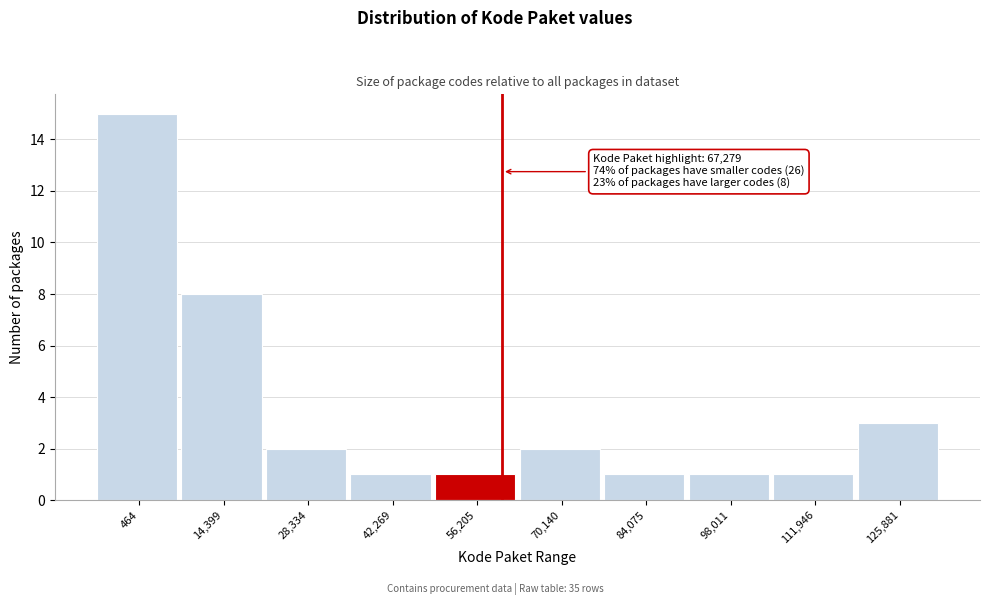

Reading right to left, what are all the values shown in this chart?

125,881=3	111,946=1	98,011=1	84,075=1	70,140=2	56,205=1	42,269=1	28,334=2	14,399=8	464=15